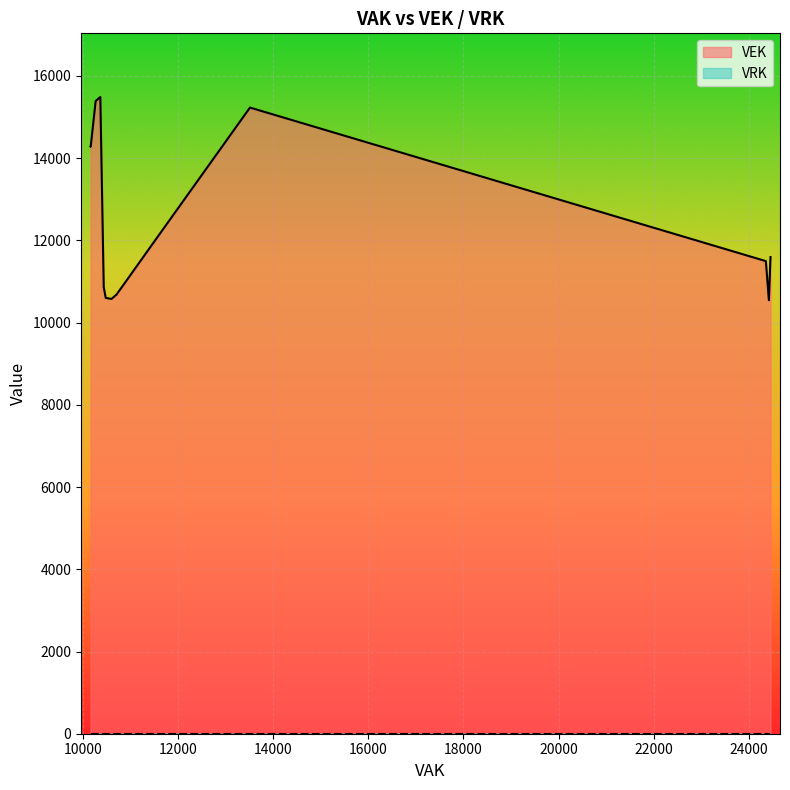

What are all the series names shown in the legend?

VEK, VRK